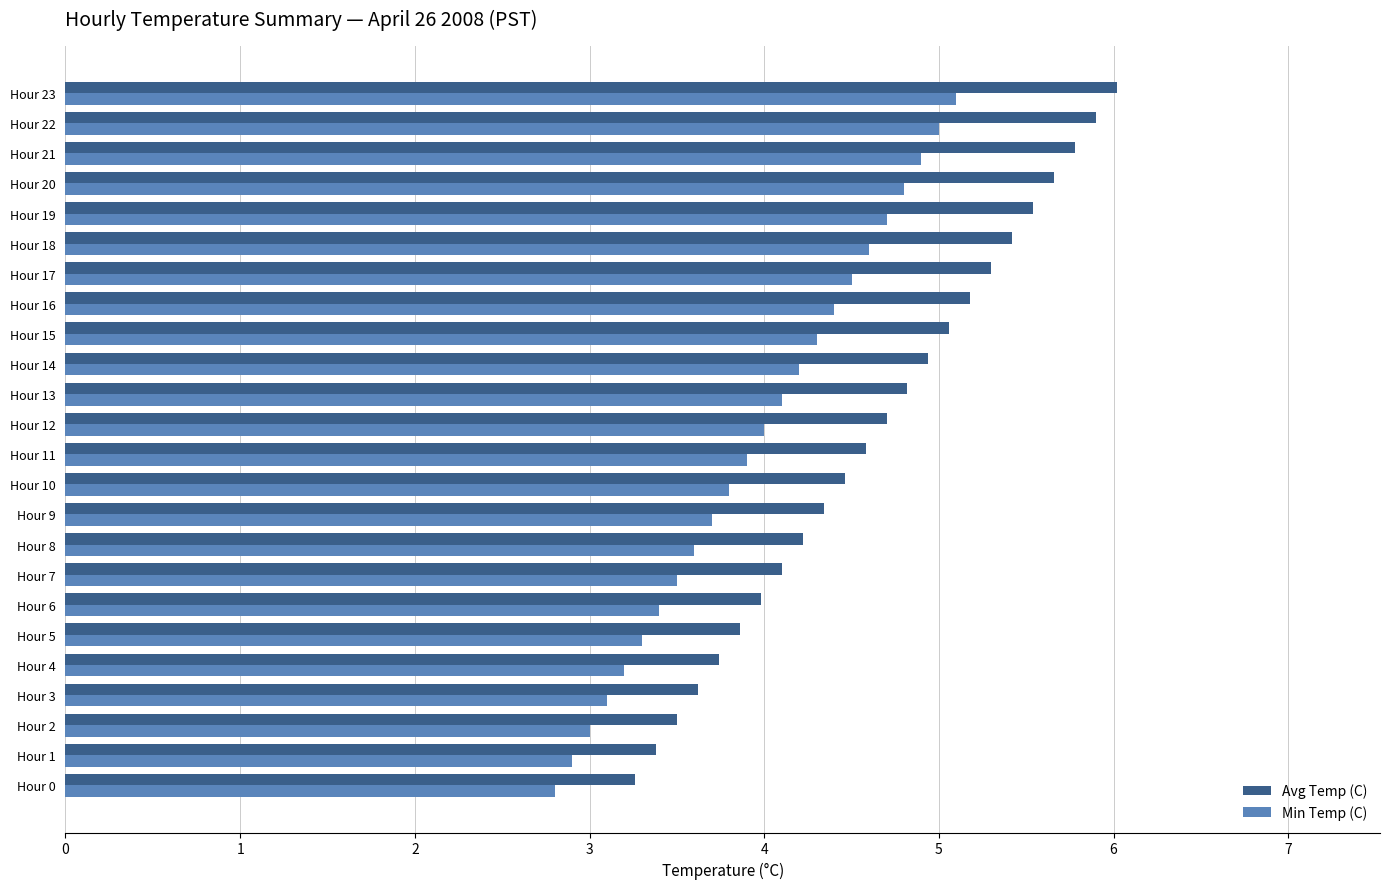

List the series in order of their overall mean, highest first.

Avg Temp (C), Min Temp (C)